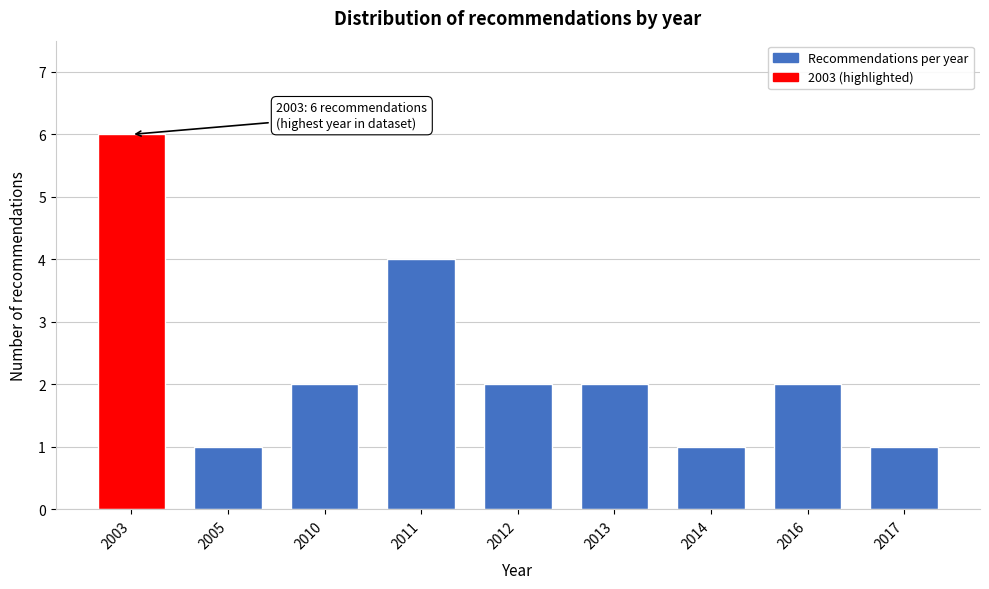

Reading left to right, what are all the values shown in this chart?

2003=6	2005=1	2010=2	2011=4	2012=2	2013=2	2014=1	2016=2	2017=1